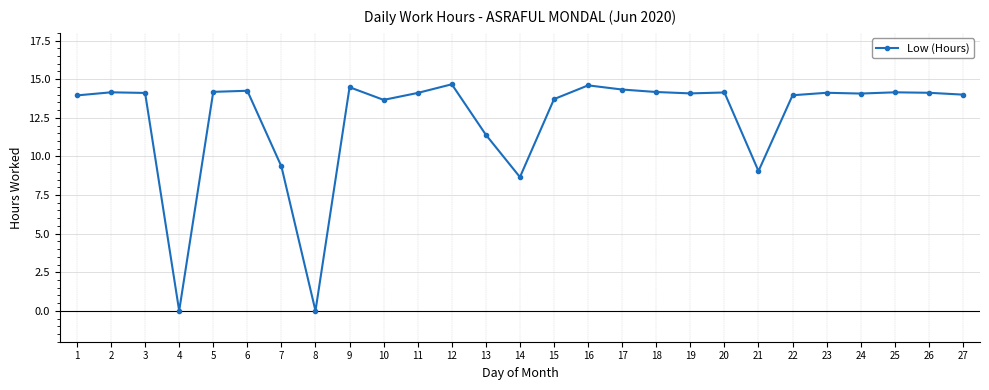

True or false: there are more than 2 points higher than both neighbors.

True